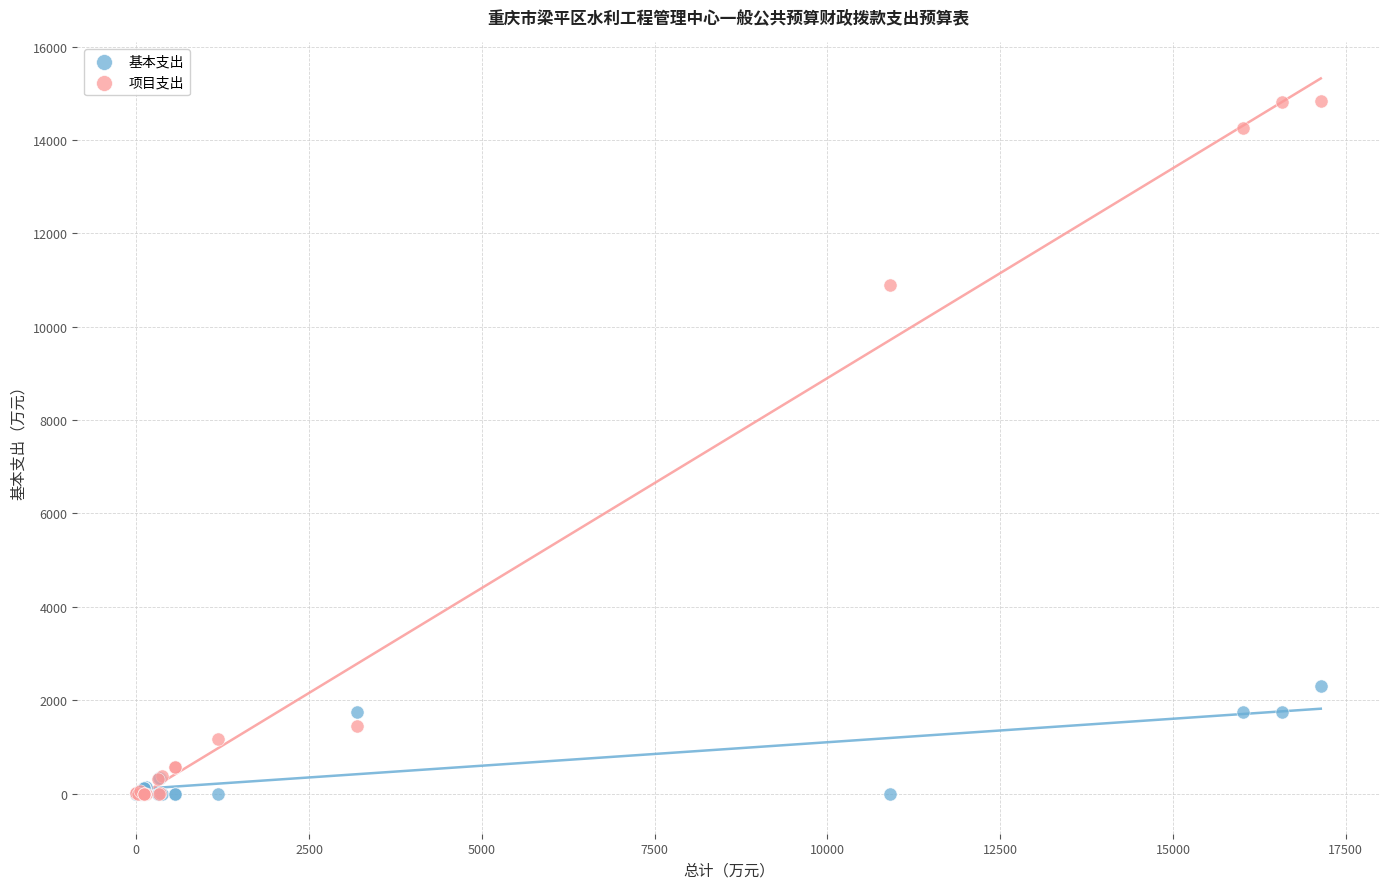

In the 项目支出 series, what Y value is closest to 7414?

10900.0